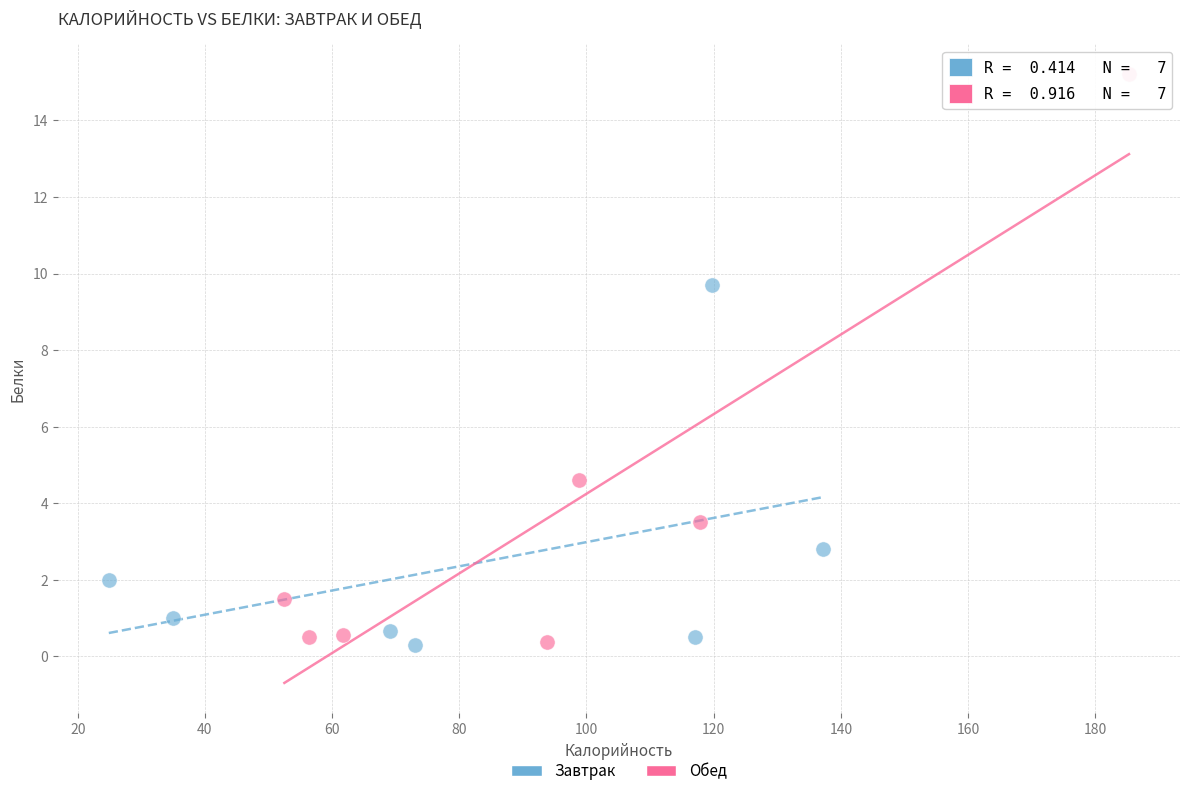

Which series has the widest spread of Y values?

Обед